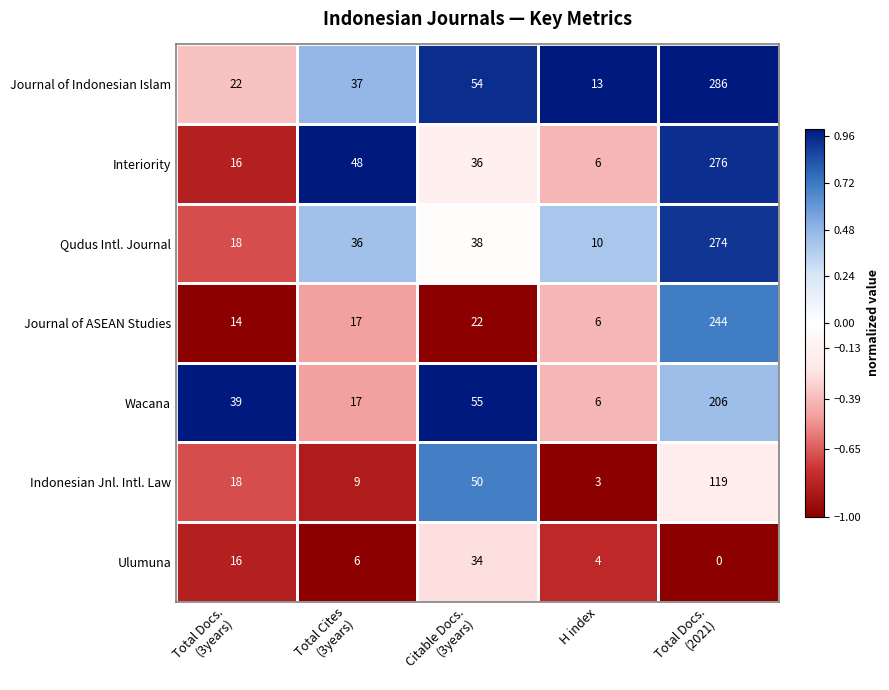

What is the difference between the maximum and second lowest values in the Indonesian Jnl. Intl. Law series?

110